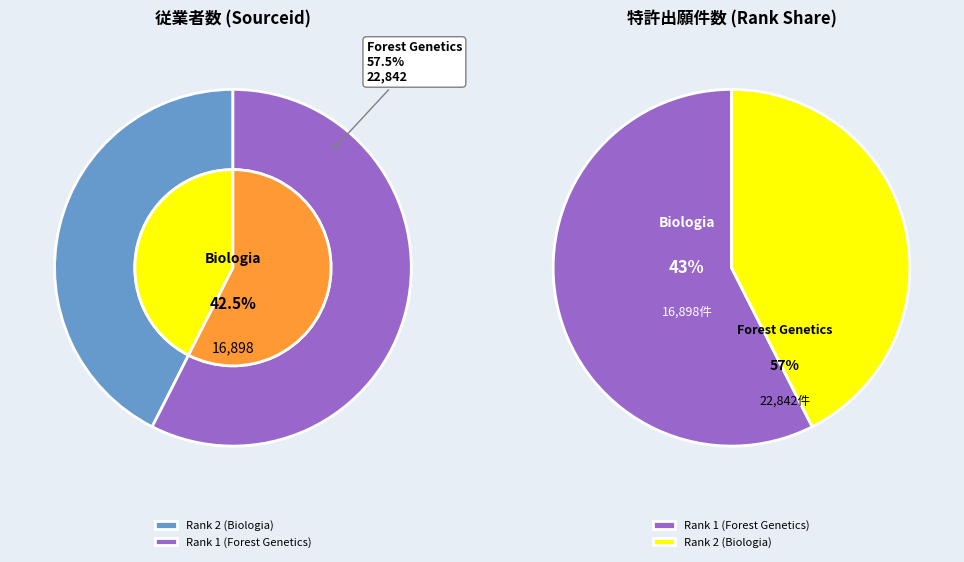

The Rank 2 (Biologia) slice represents 50% of the pie. True or false?

False